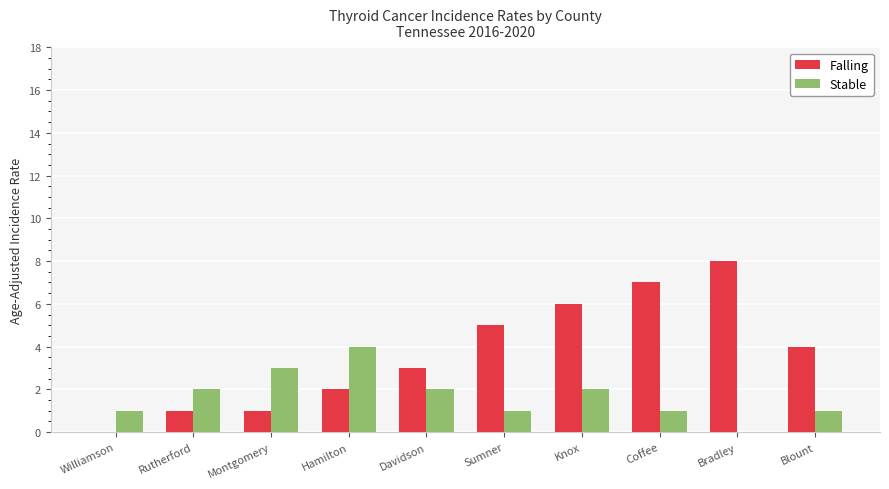

The value of Falling at Davidson is 3. True or false?

True